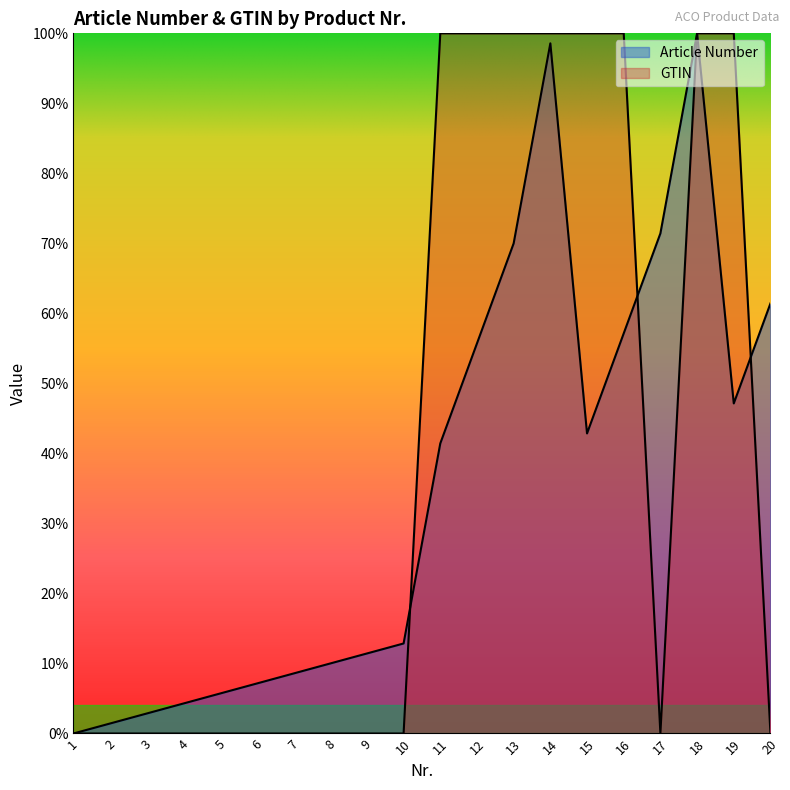

True or false: Article Number has a value of 0.1 at 9.

False